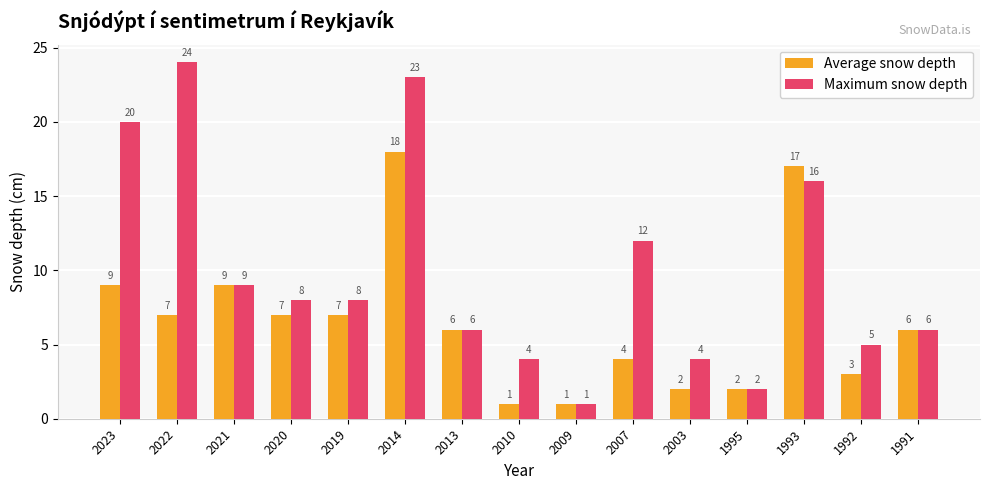

Reading right to left, list all the values displayed in this chart.

Average snow depth: 6	3	17	2	2	4	1	1	6	18	7	7	9	7	9
Maximum snow depth: 6	5	16	2	4	12	1	4	6	23	8	8	9	24	20